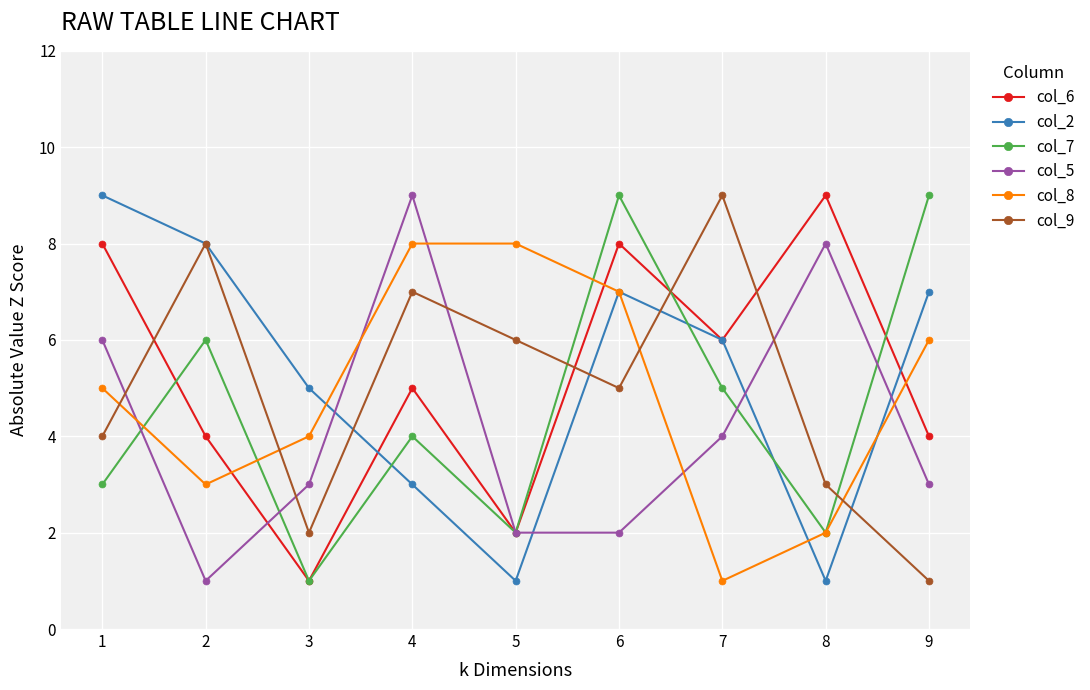

Is it true that col_5 equals 4 at 4?

False